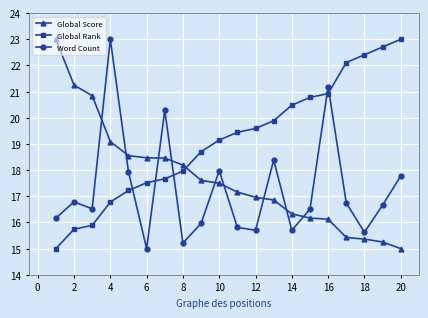

What is the sum of all Global Score values?

353.6